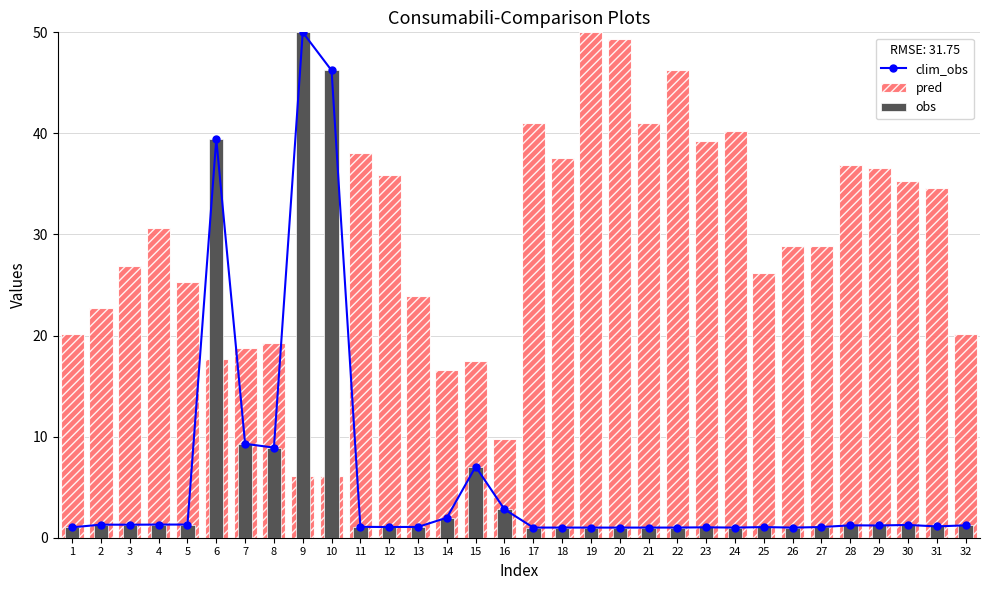

Rank the series at 23 from lowest to highest value.

clim_obs, obs, pred